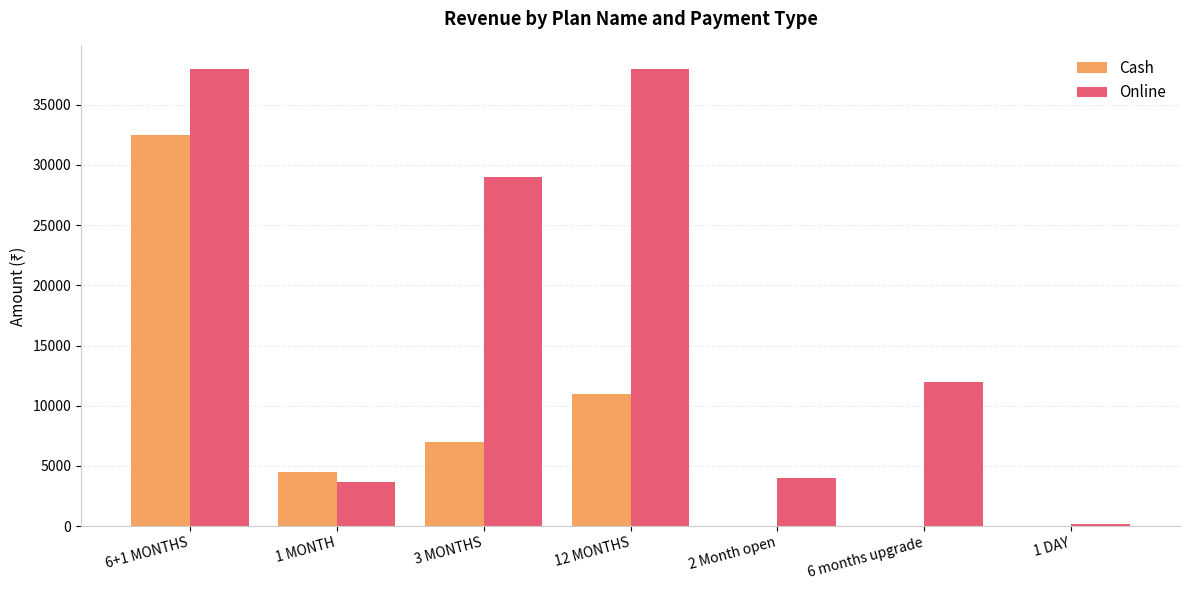

Does the chart contain stacked bars?

No